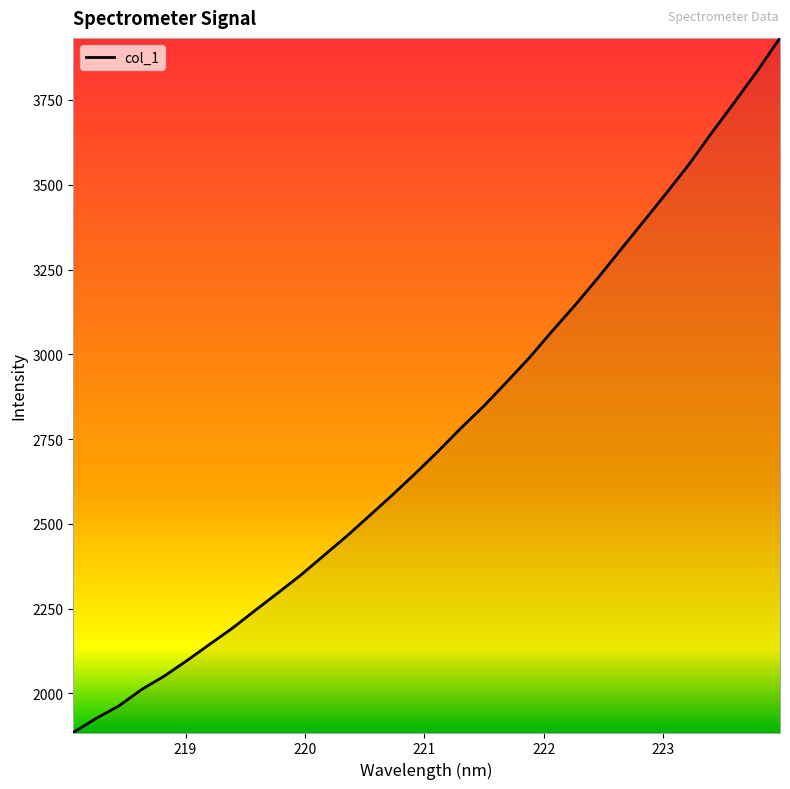

What is the smallest value displayed?

1884.3